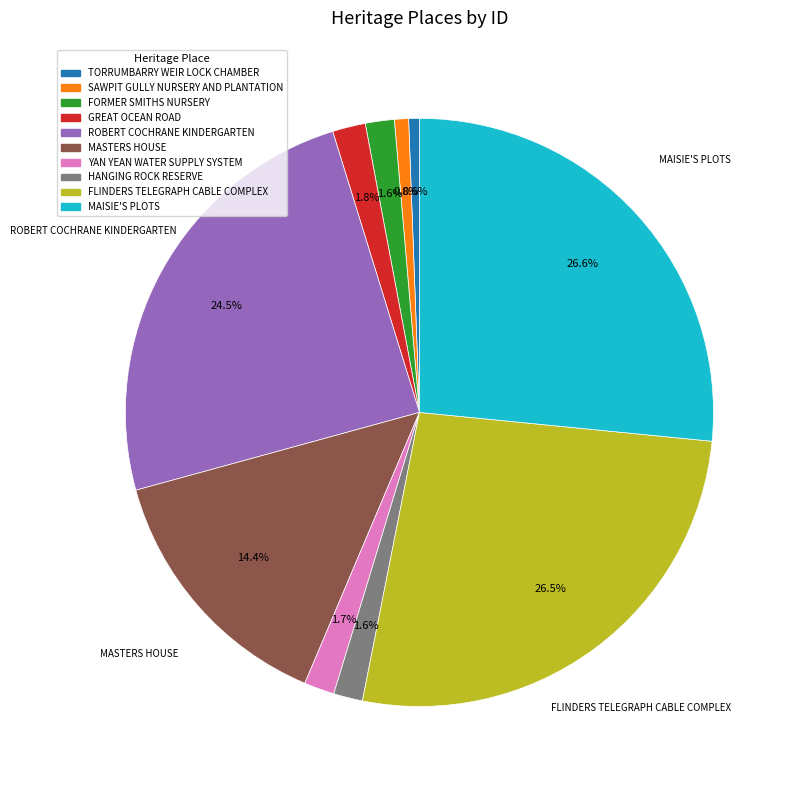

Does FORMER SMITHS NURSERY represent more than half of the total?

No